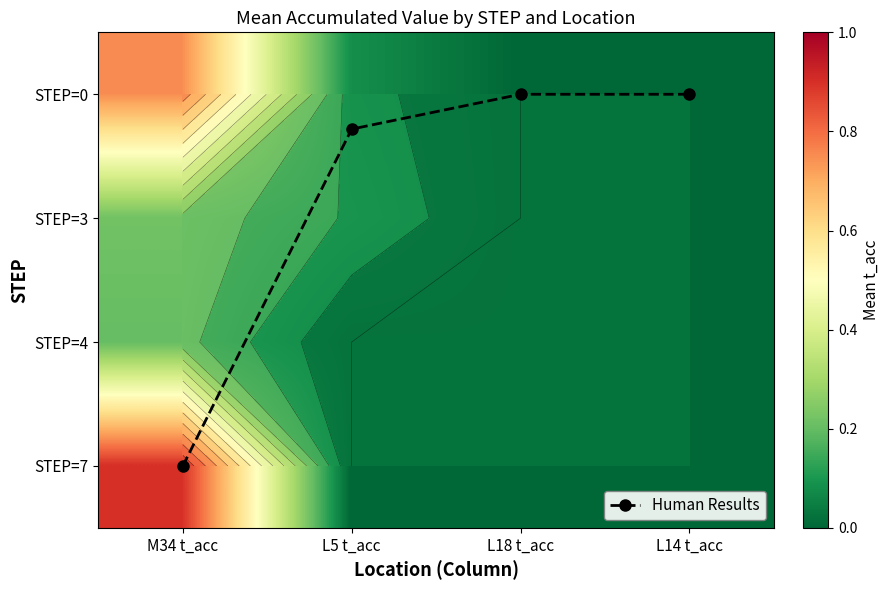

Is it true that STEP=3 equals -0.1 at L18 t_acc?

False